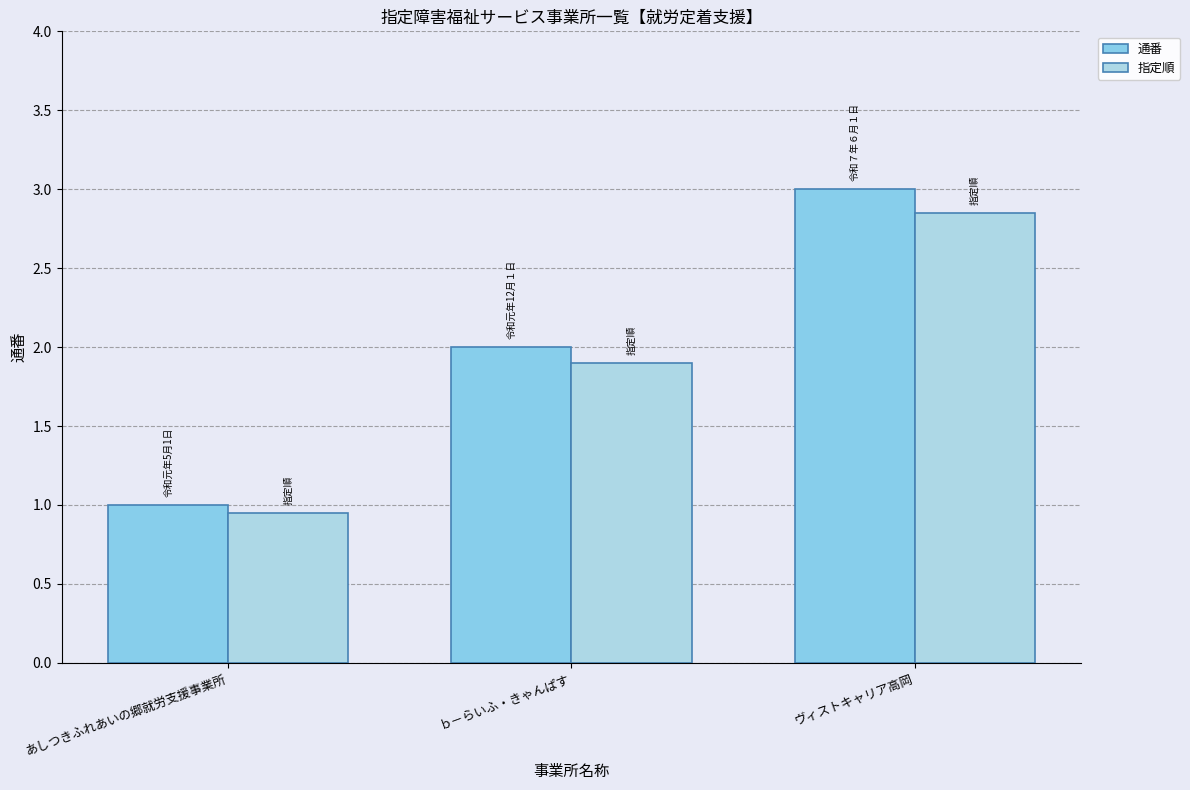

What is the average value of the 通番 series?

2.0